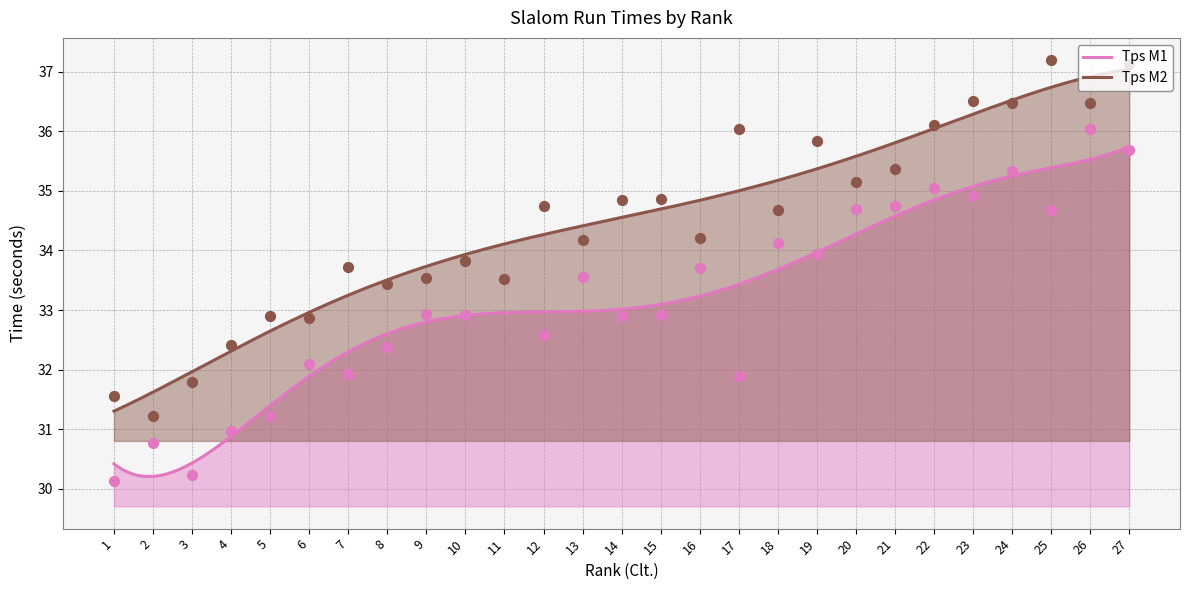

Is the value of Tps M1 at 21 greater than the value of Tps M2 at 1?

Yes